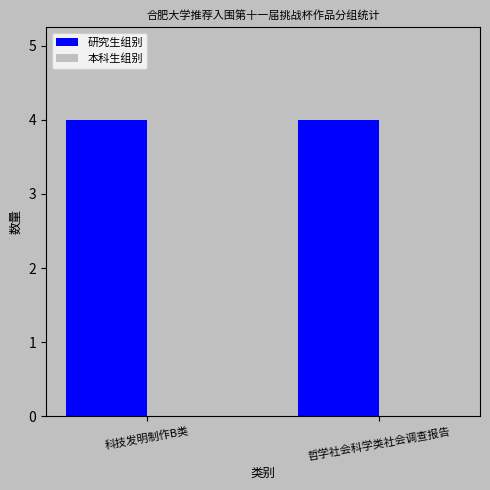

What are all the series names shown in the legend?

研究生组别, 本科生组别